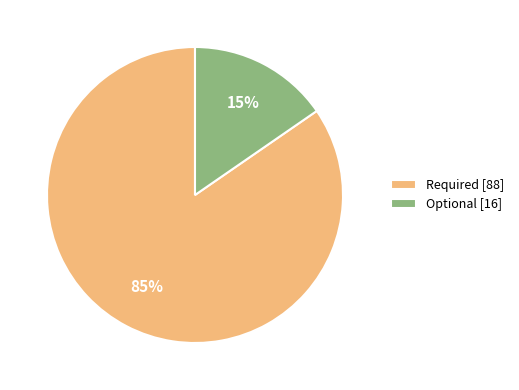

To the nearest percent, what portion does Optional represent?

15%